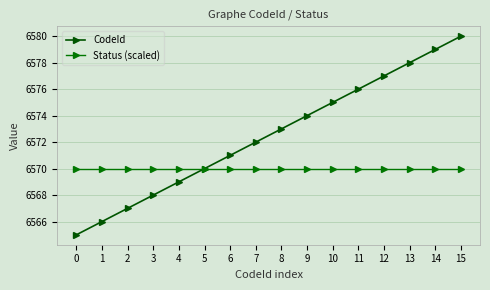

Reading left to right, what are all the values shown in this chart?

CodeId: 6565	6566	6567	6568	6569	6570	6571	6572	6573	6574	6575	6576	6577	6578	6579	6580
Status (scaled): 6570	6570	6570	6570	6570	6570	6570	6570	6570	6570	6570	6570	6570	6570	6570	6570